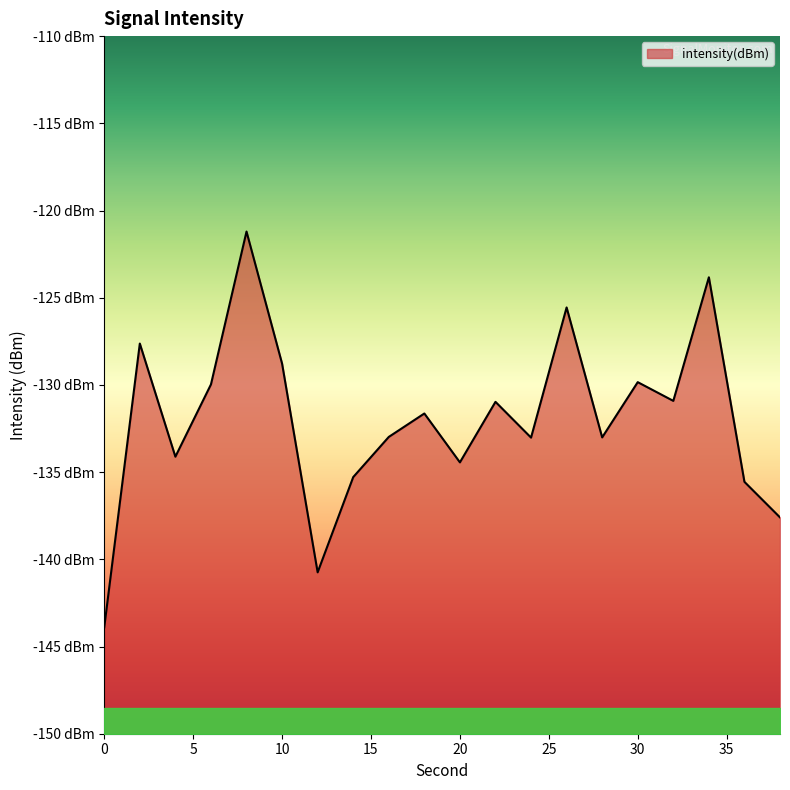

Where is the first local maximum?

2